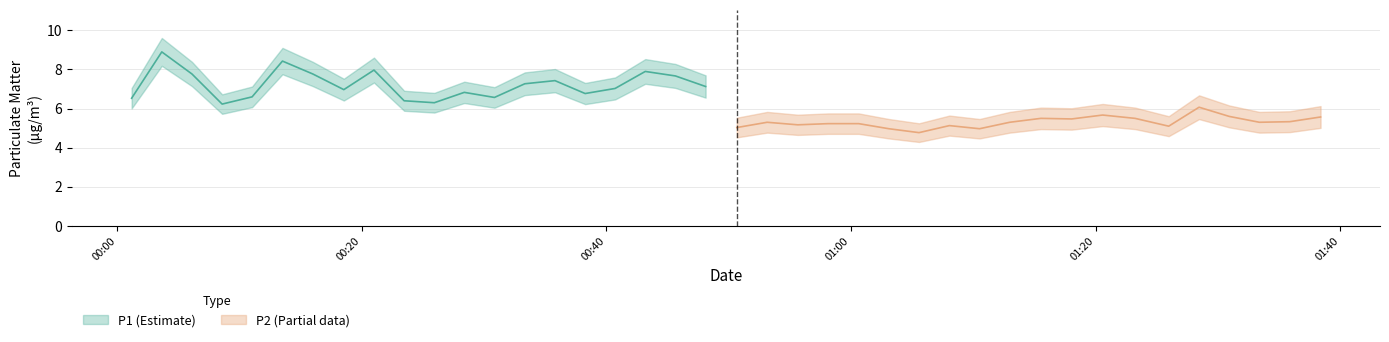

What is the greatest value displayed?

8.9